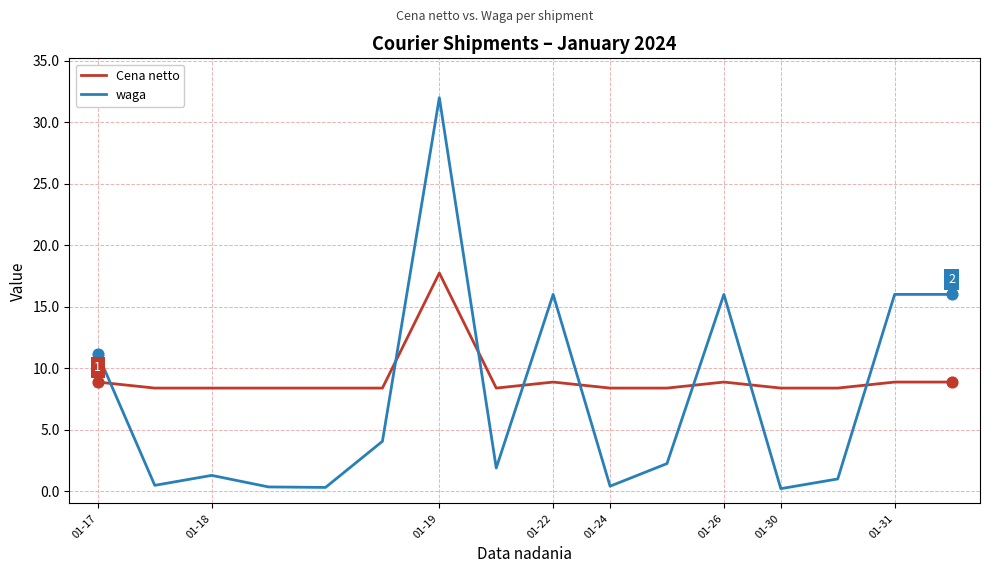

Which series has the widest spread of values?

waga